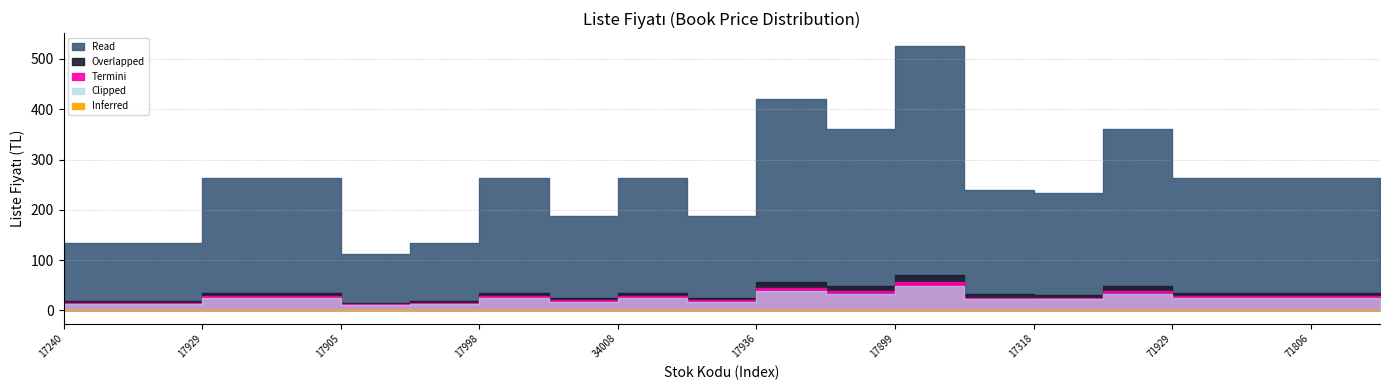

What is the sum of all values?

6832